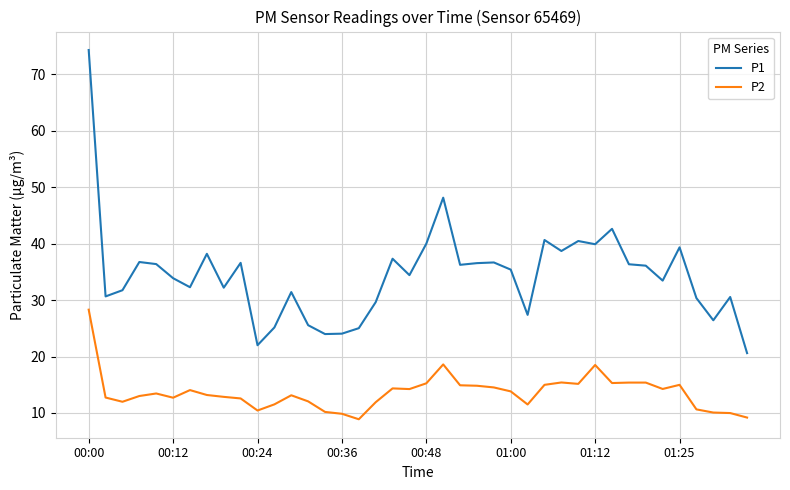

What is the difference between the maximum and minimum values in the P2 series?

19.4